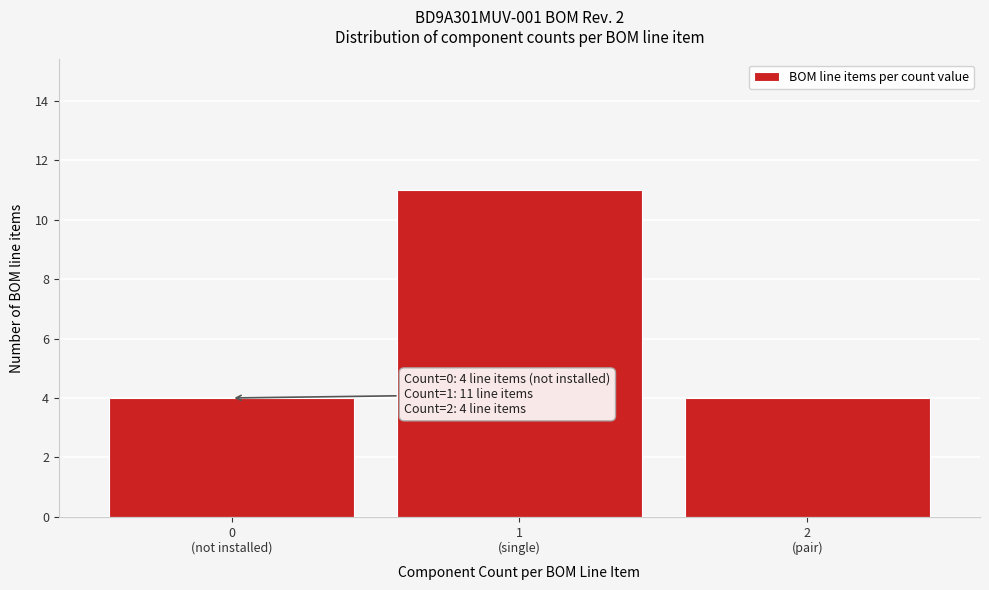

Reading left to right, list all the values displayed in this chart.

4	11	4